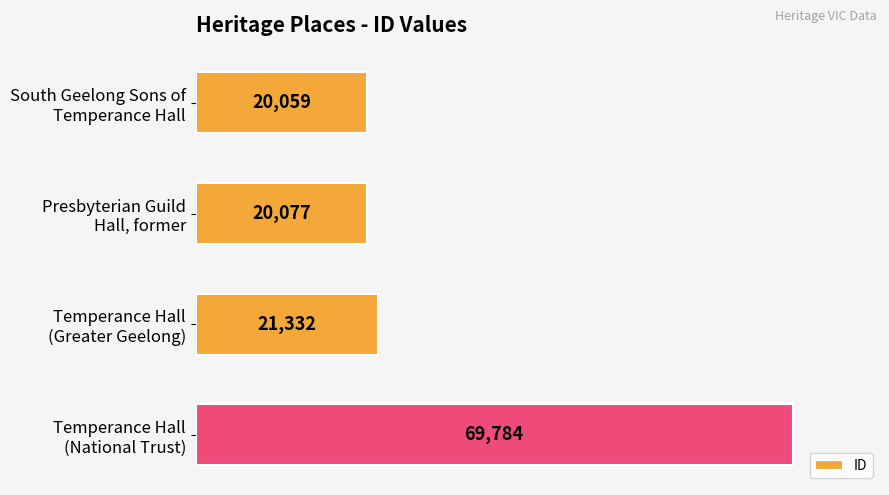

Rank the categories by value from highest to lowest.

Temperance Hall
(National Trust), Temperance Hall
(Greater Geelong), Presbyterian Guild
Hall, former, South Geelong Sons of
Temperance Hall